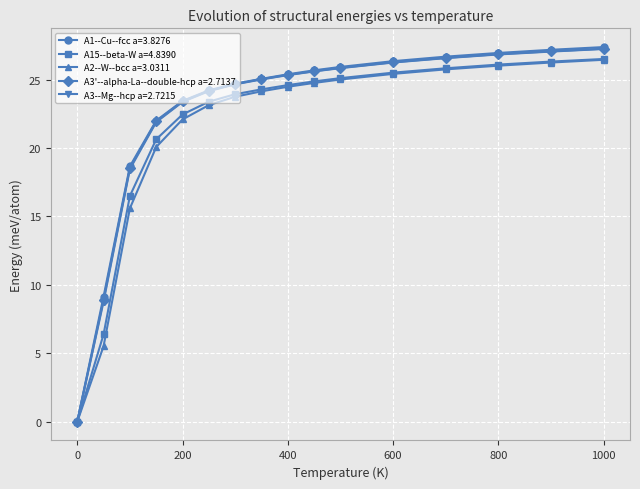

What is the value of the A1--Cu--fcc a=3.8276 point at the 15th from the left?

27.2